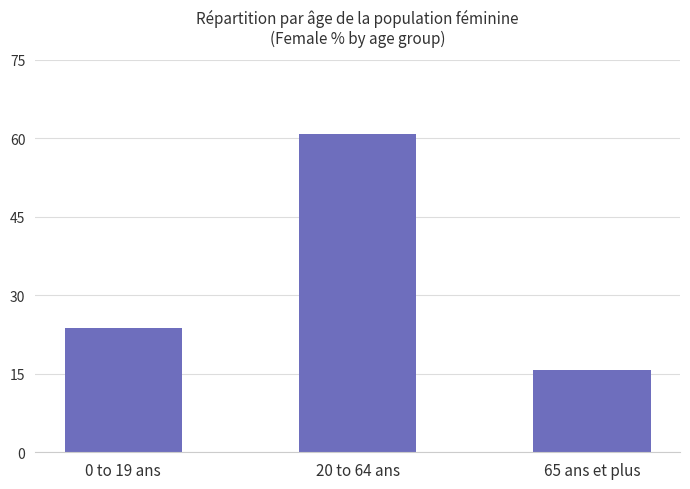

Are the bars horizontal?

No